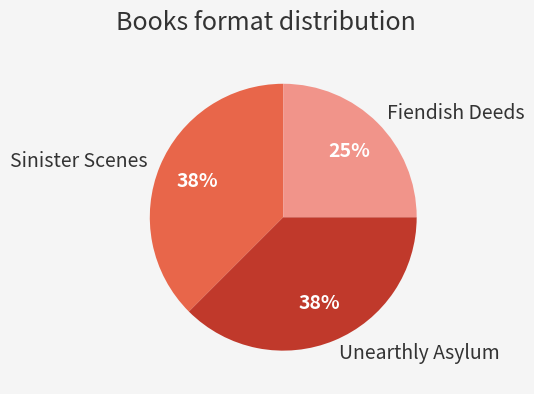

Is there a majority slice in this chart?

No